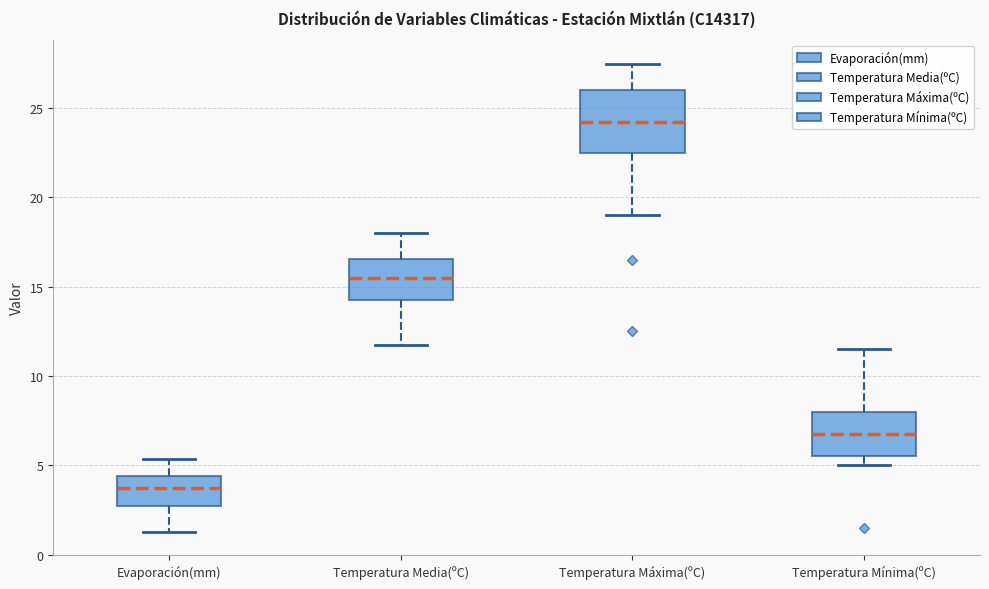

Reading left to right, transcribe this box plot: for each box, give where its median line is, the range the box spans, and where its two whiskers end, as read against the y-axis. The values are not printed on the chart, so give them approximately, as read against the axis.

Evaporación(mm): median 3.5, box 2.5 to 4.5, whiskers 1.5 to 5.5
Temperatura Media(ºC): median 15.5, box 14.5 to 16.5, whiskers 12.0 to 18.0
Temperatura Máxima(ºC): median 24.5, box 22.5 to 26.0, whiskers 19.0 to 27.5
Temperatura Mínima(ºC): median 7.0, box 5.5 to 8.0, whiskers 5.0 to 11.5